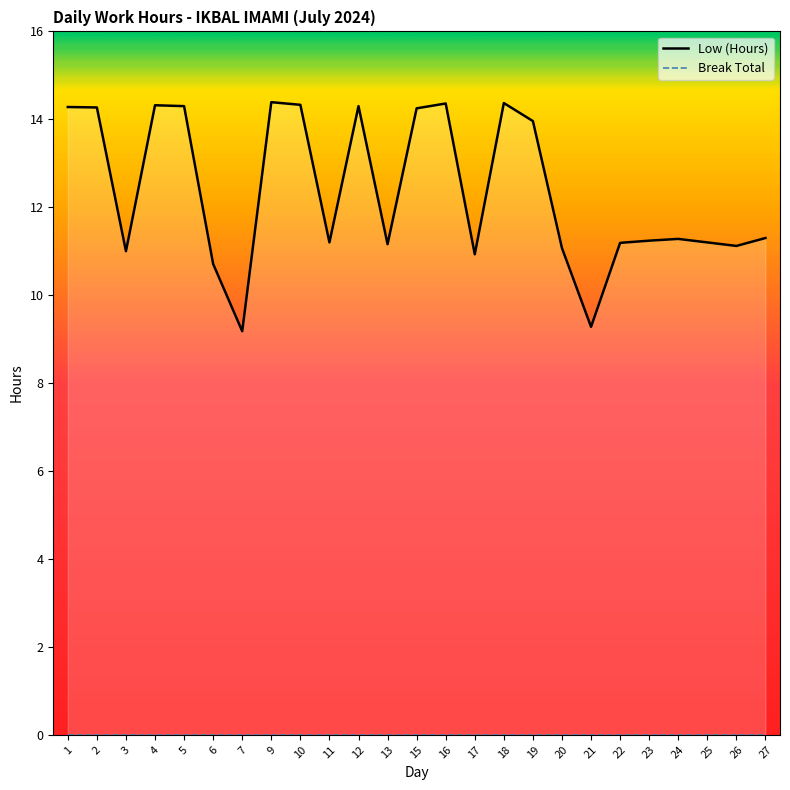

The Low (Hours) series shows 14.3 at 10. True or false?

True